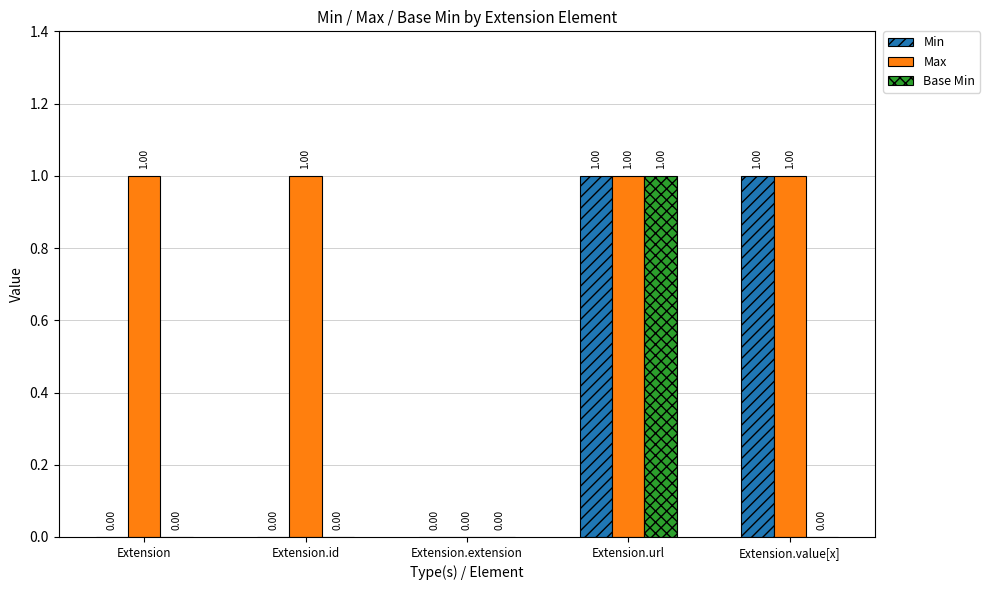

Which series changed the most between Extension and Extension.extension?

Max